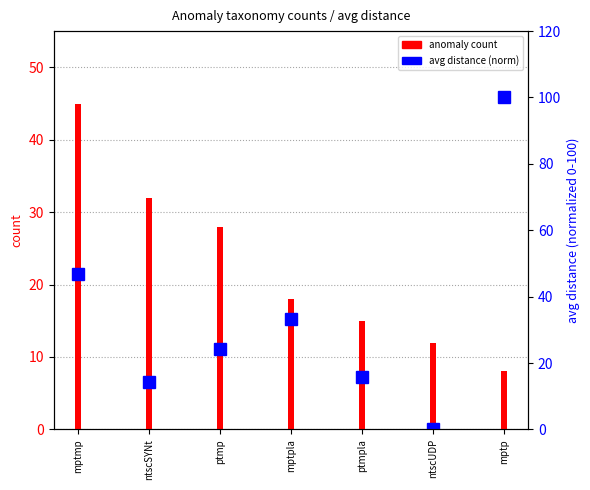

How many positive values are there?

6